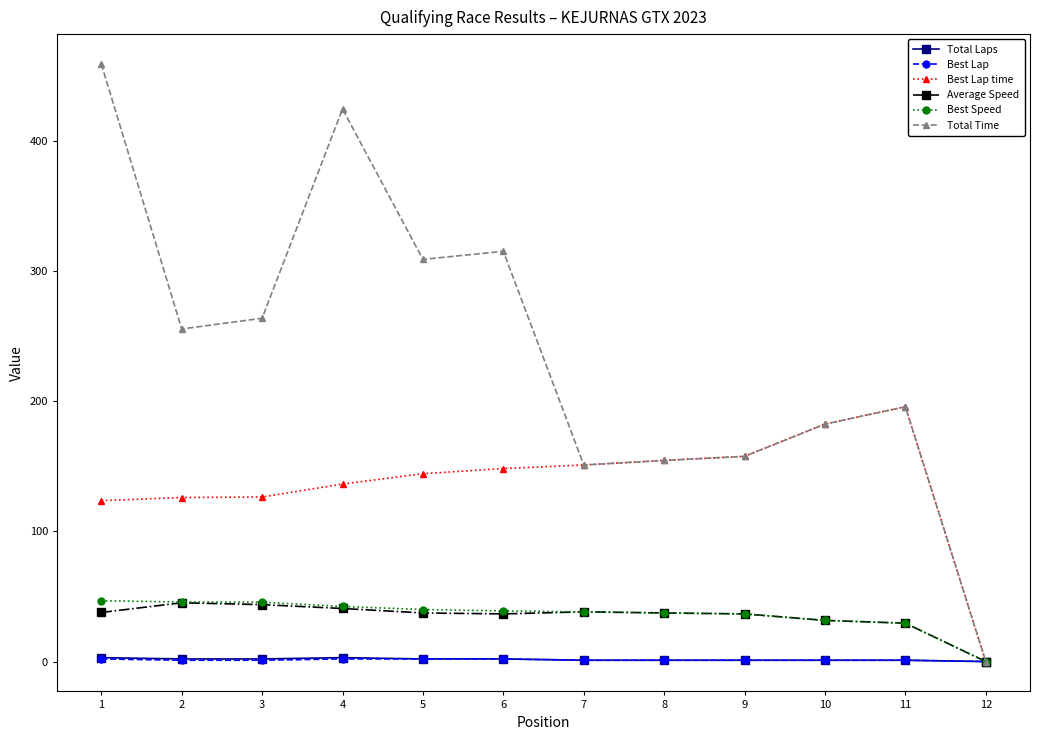

Does the chart display data point markers on the line(s)?

Yes